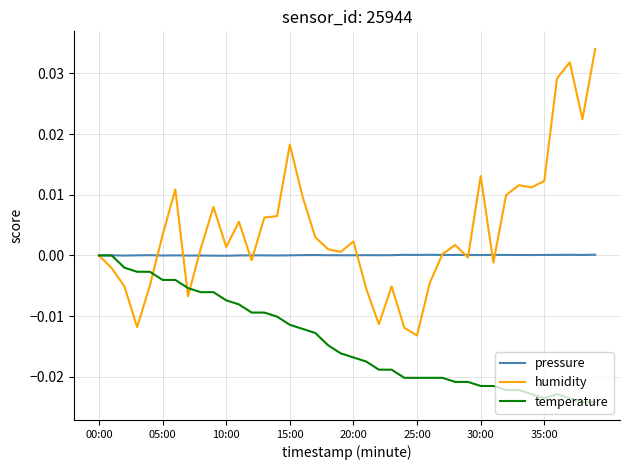

What are all the series names shown in the legend?

pressure, humidity, temperature